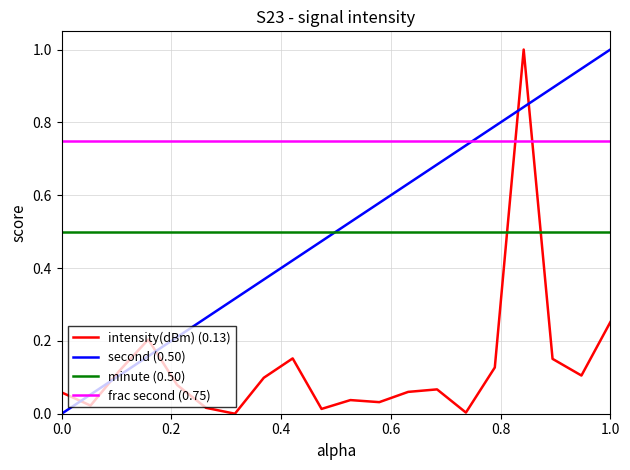

Which series ends up on top after the final intersection of second (0.50) and frac second (0.75)?

second (0.50)